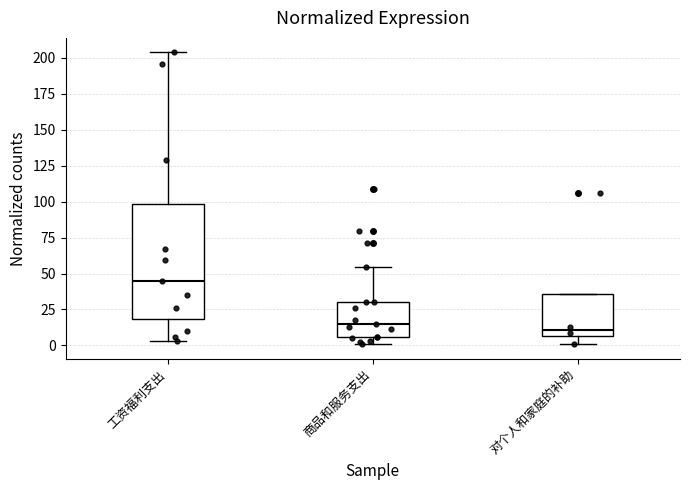

Reading left to right, read every box against the y-axis: the position of its median line, the range the box covers, and the ends of its whiskers. The values are not printed on the chart, so give them approximately, as read against the axis.

工资福利支出: median 45, box 20 to 100, whiskers 5 to 205
商品和服务支出: median 15, box 5 to 30, whiskers 0 to 55
对个人和家庭的补助: median 10, box 5 to 35, whiskers 0 to 35